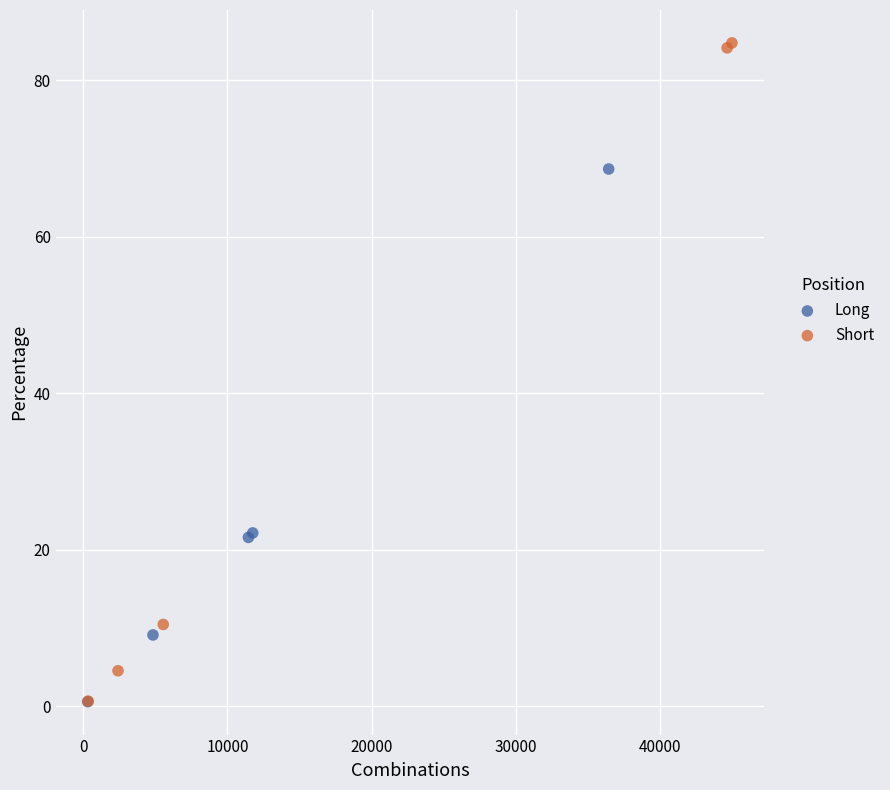

Which series reaches the maximum Y coordinate?

Short